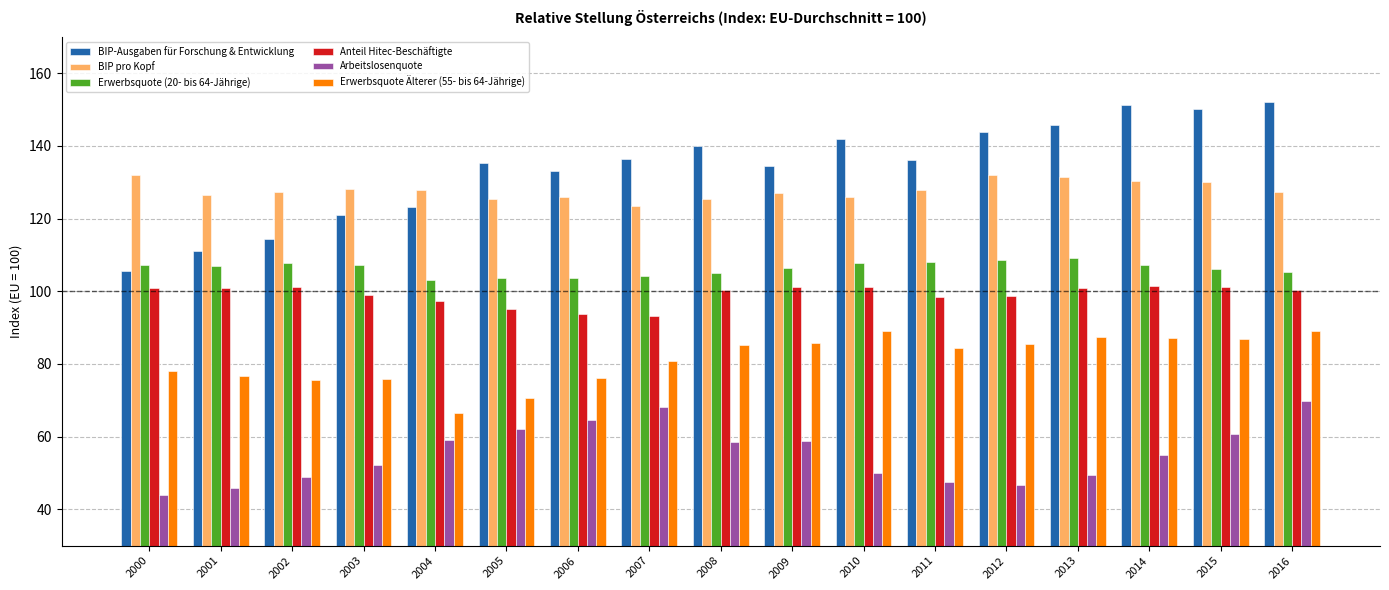

At which label does BIP-Ausgaben für Forschung & Entwicklung first exceed 136?

2007